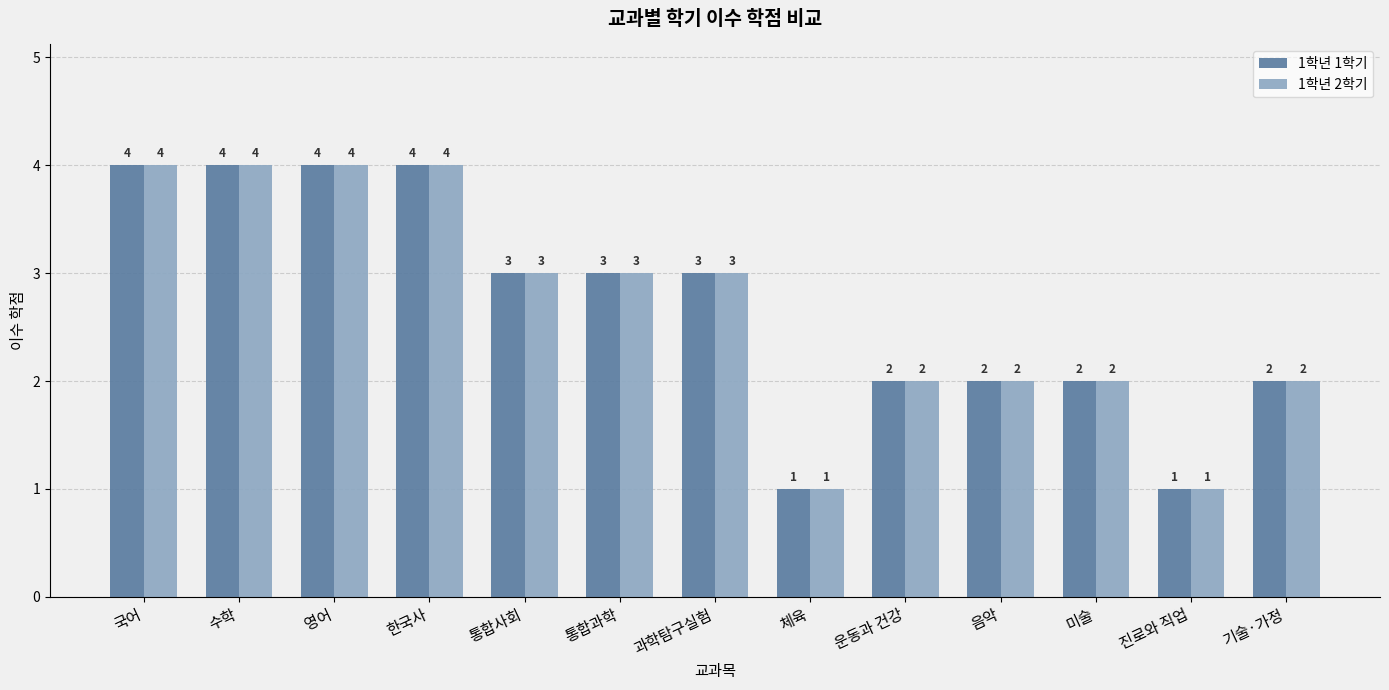

What is the highest value of the 1학년 2학기 series?

4